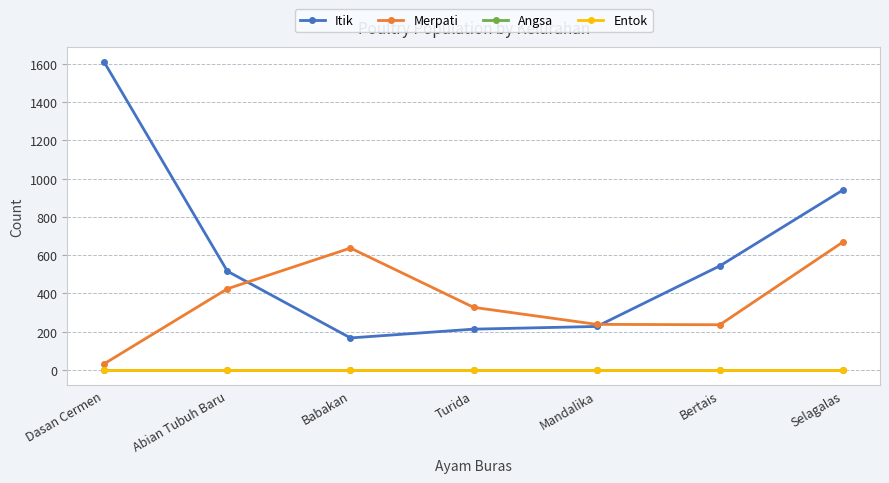

What is the label of the 4th point from the left?

Turida